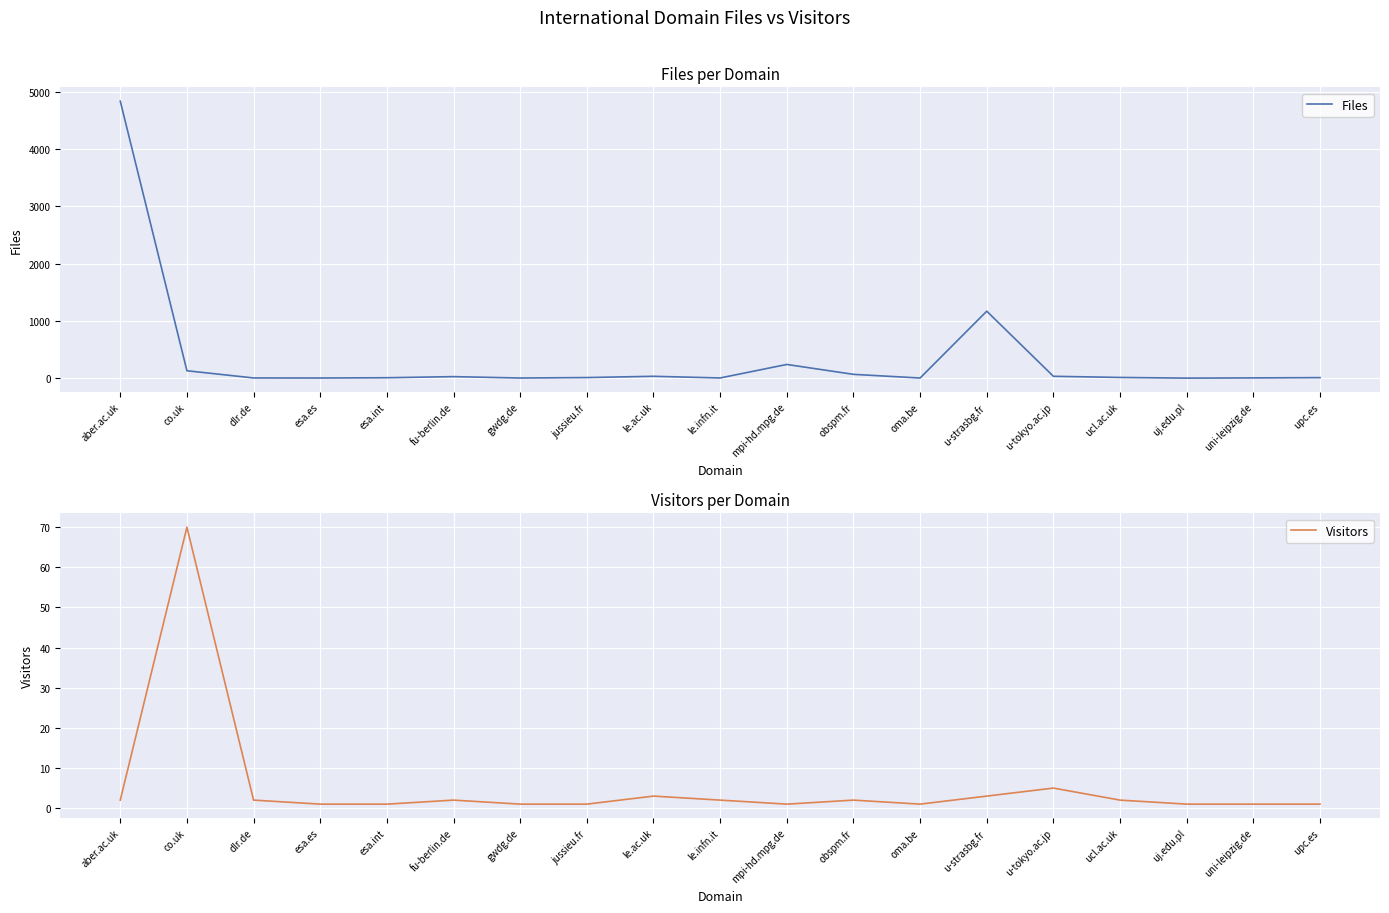

Between fu-berlin.de and le.ac.uk, which is larger?

le.ac.uk